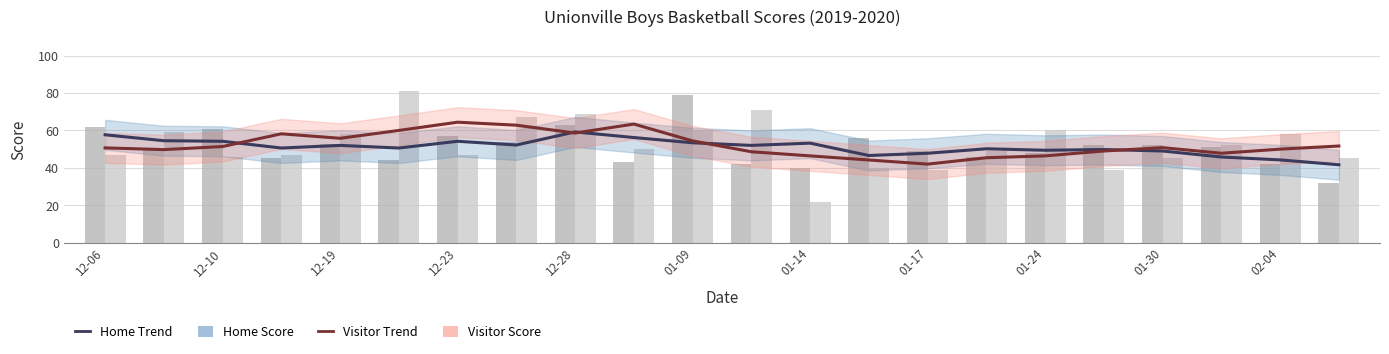

What is the spread (max minus min) of values at 12-10?

9.2